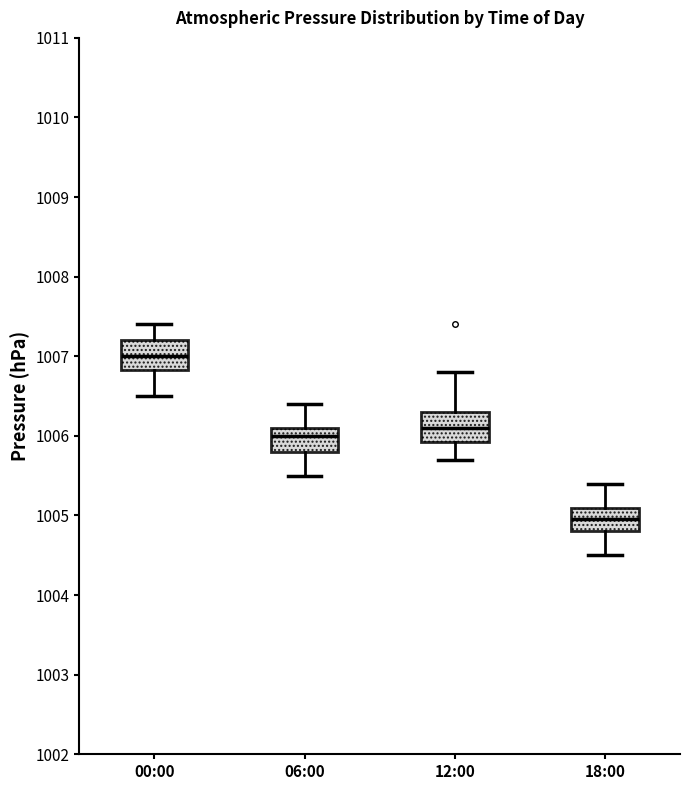

Which box has the lowest median line?

18:00